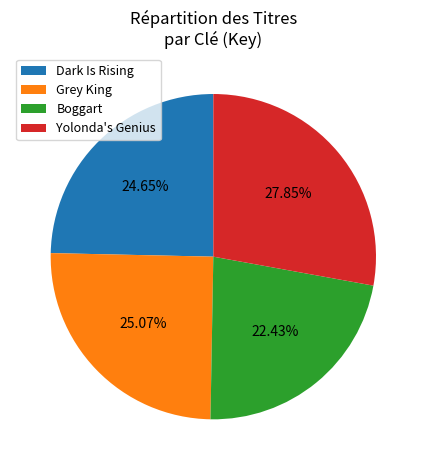

Is the sum of Dark Is Rising and Boggart greater than half?

No